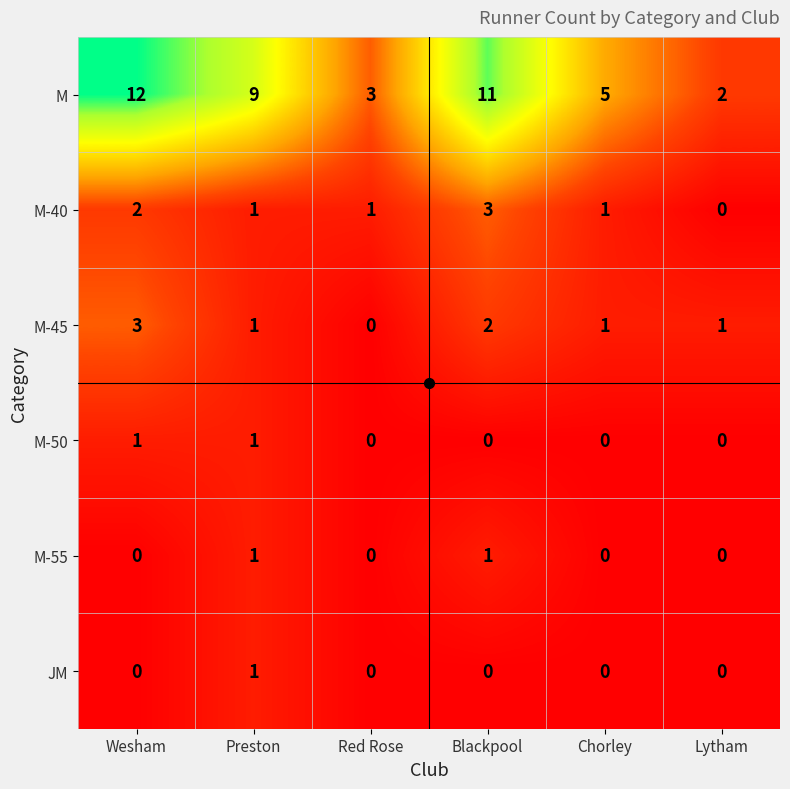

The M-45 series shows 1 at Chorley. True or false?

True